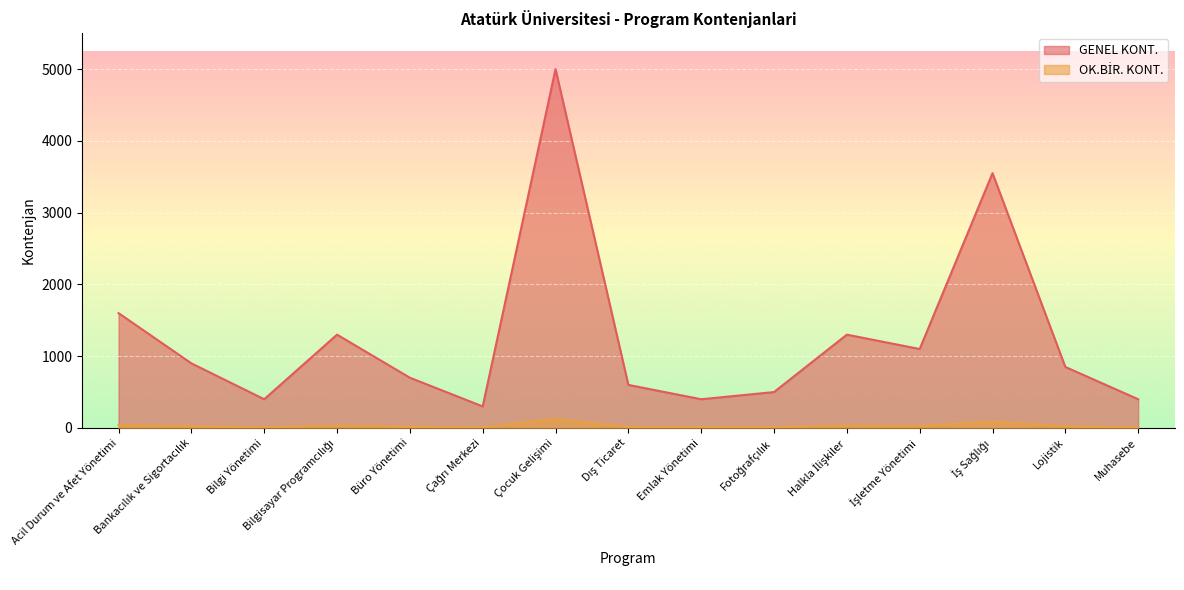

Is it true that GENEL KONT. equals 600 at Dış Ticaret?

True